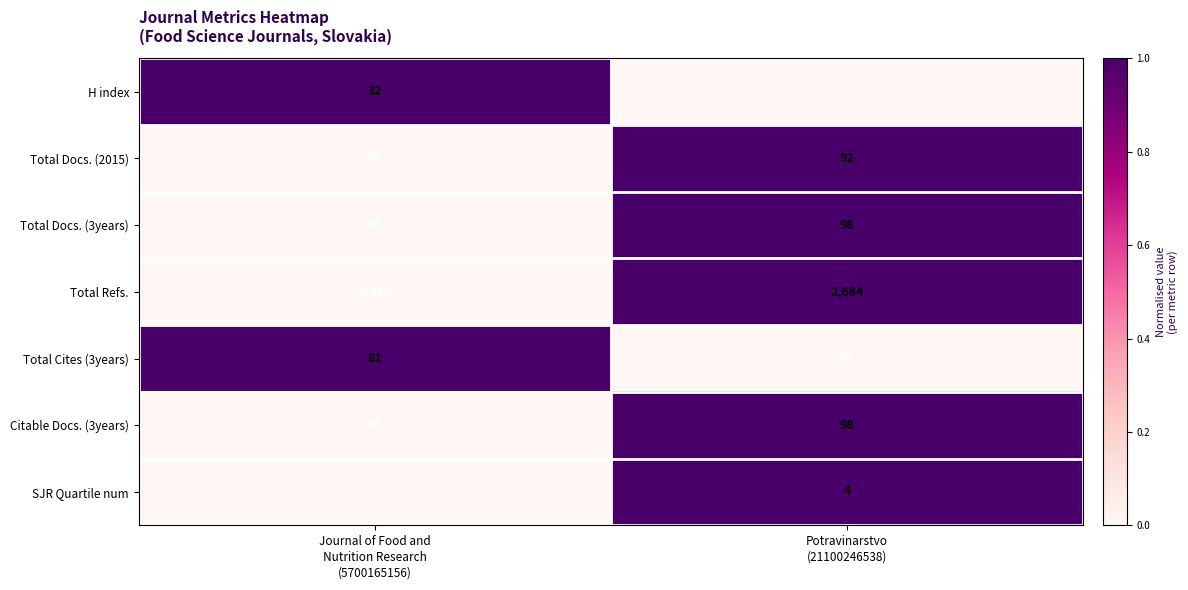

Which series has the widest spread of values?

Total Refs.